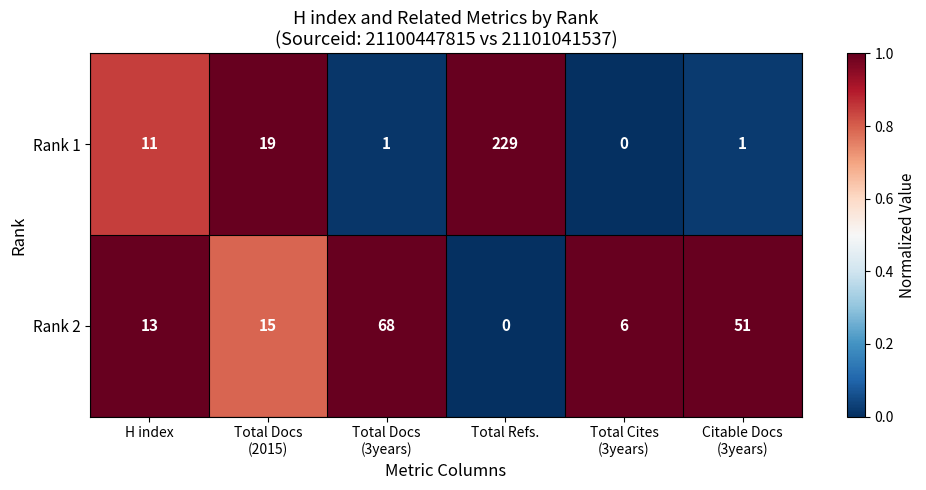

What is the spread (max minus min) of values at Total Docs
(3years)?

67